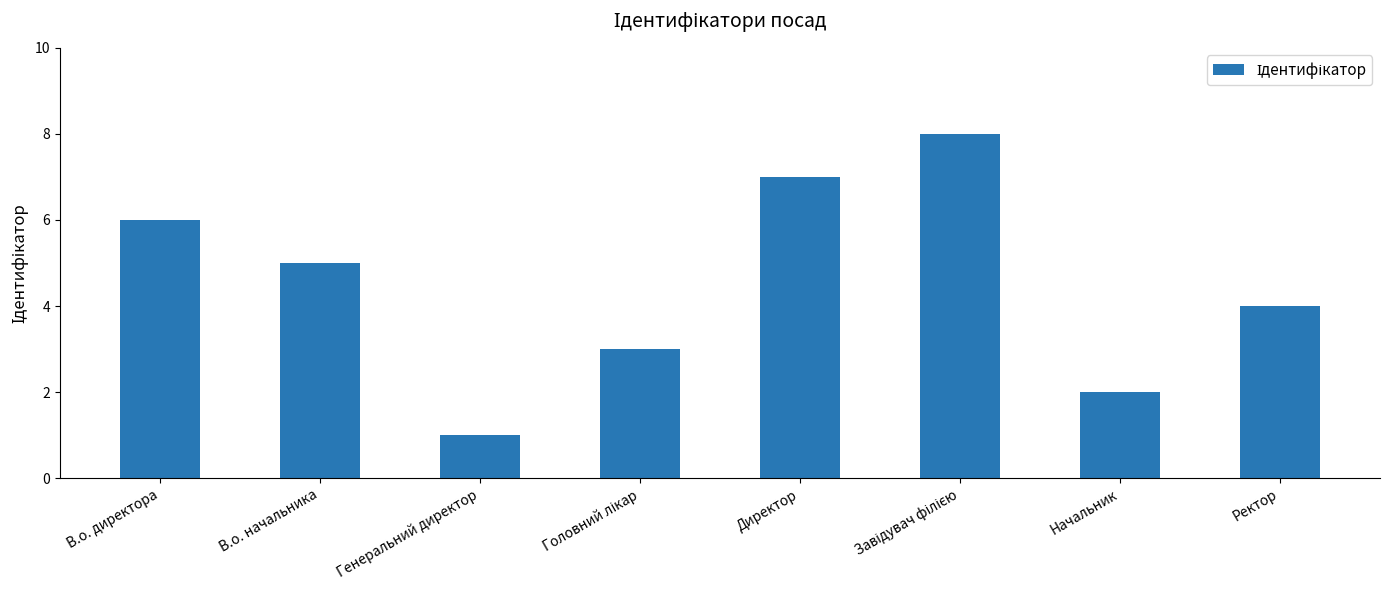

The value at Начальник is 3. True or false?

False